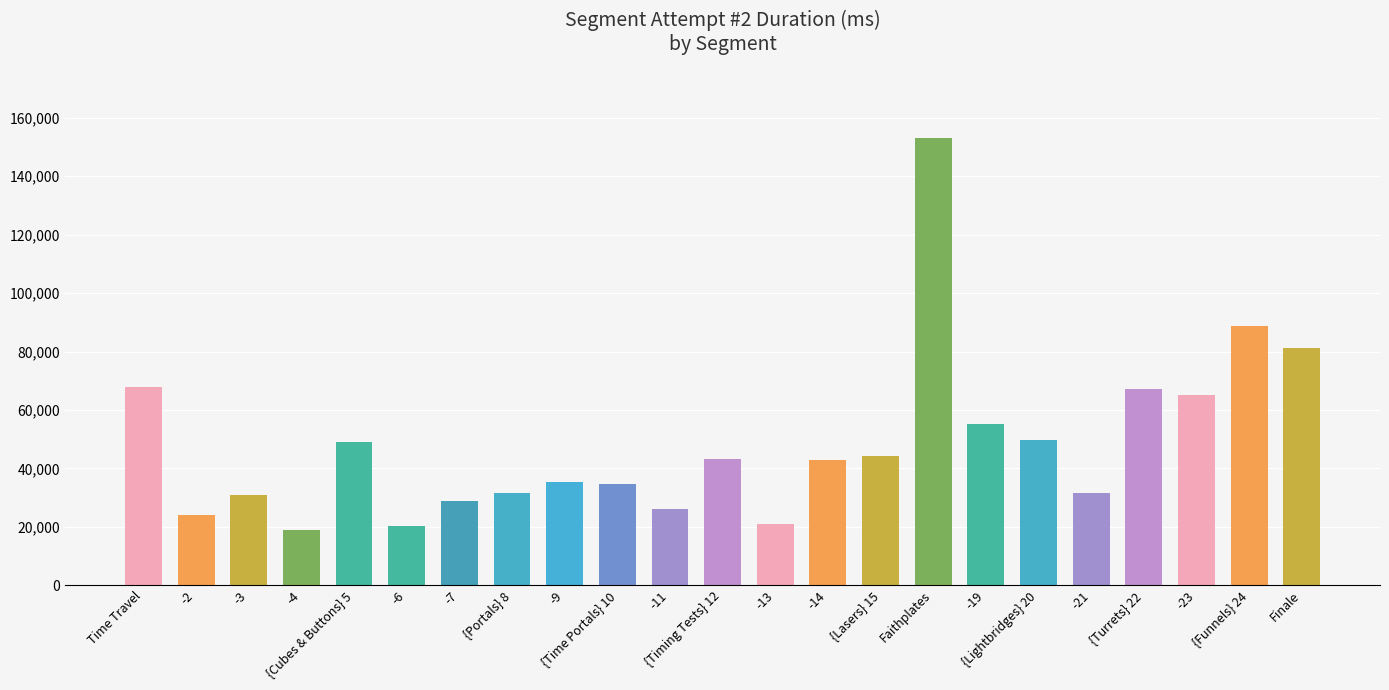

What is the maximum value shown in the chart?

153020